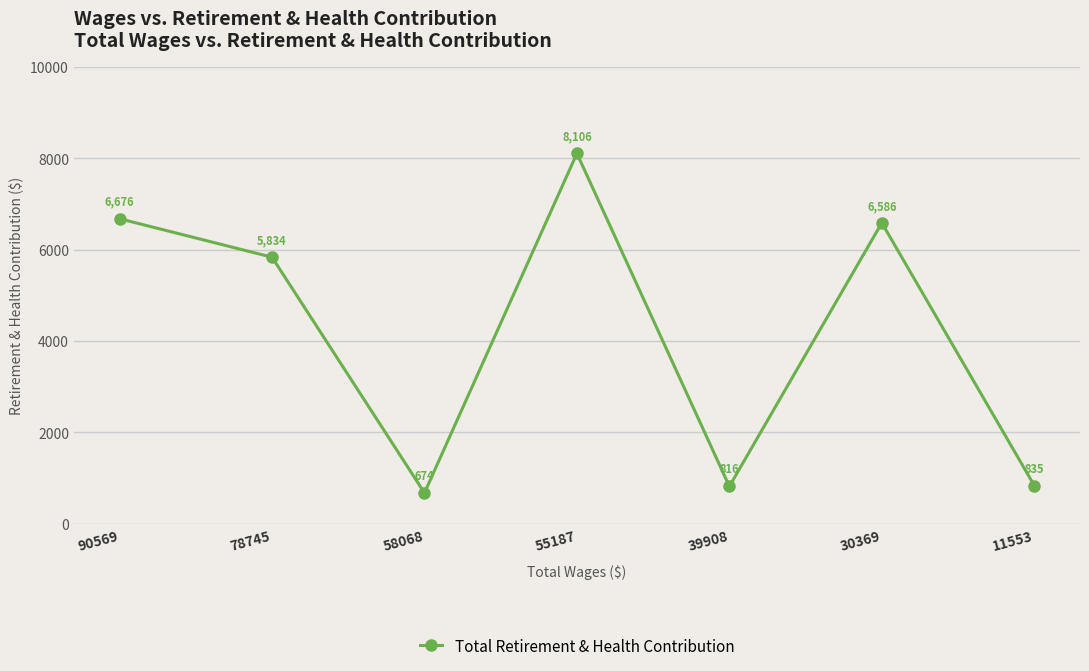

The value at 11553 is 835. True or false?

True